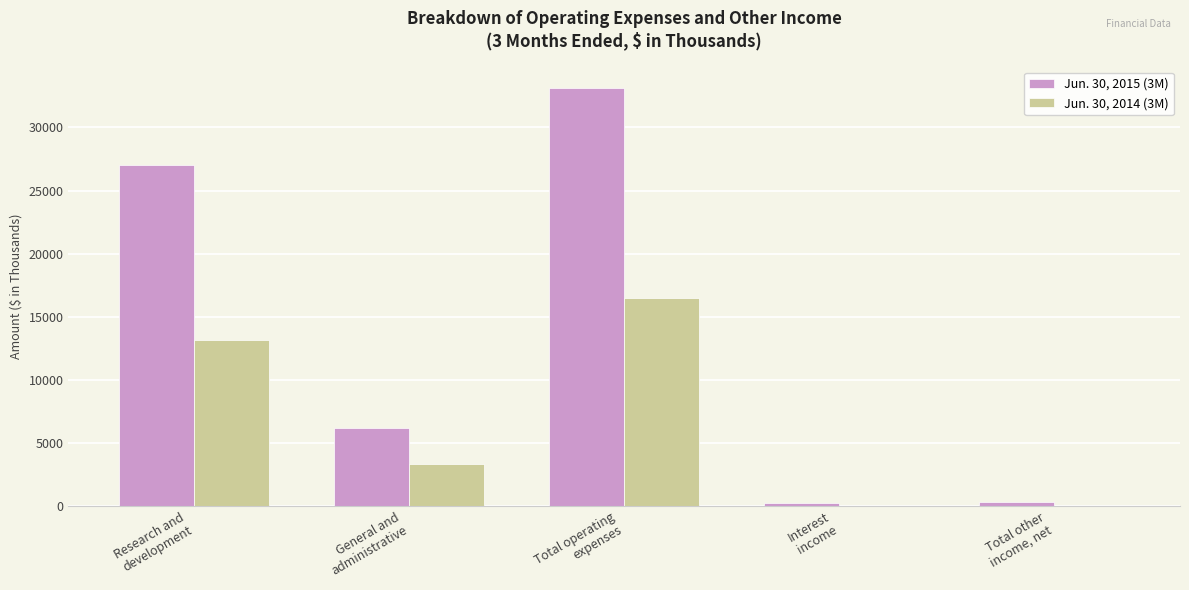

What is the greatest value displayed?

33163